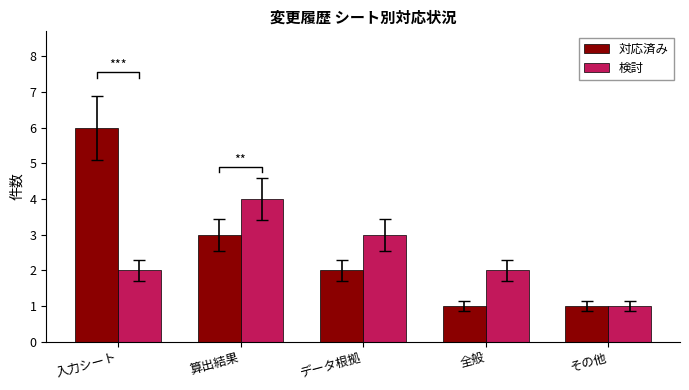

Is it true that 対応済み equals 1 at その他?

False